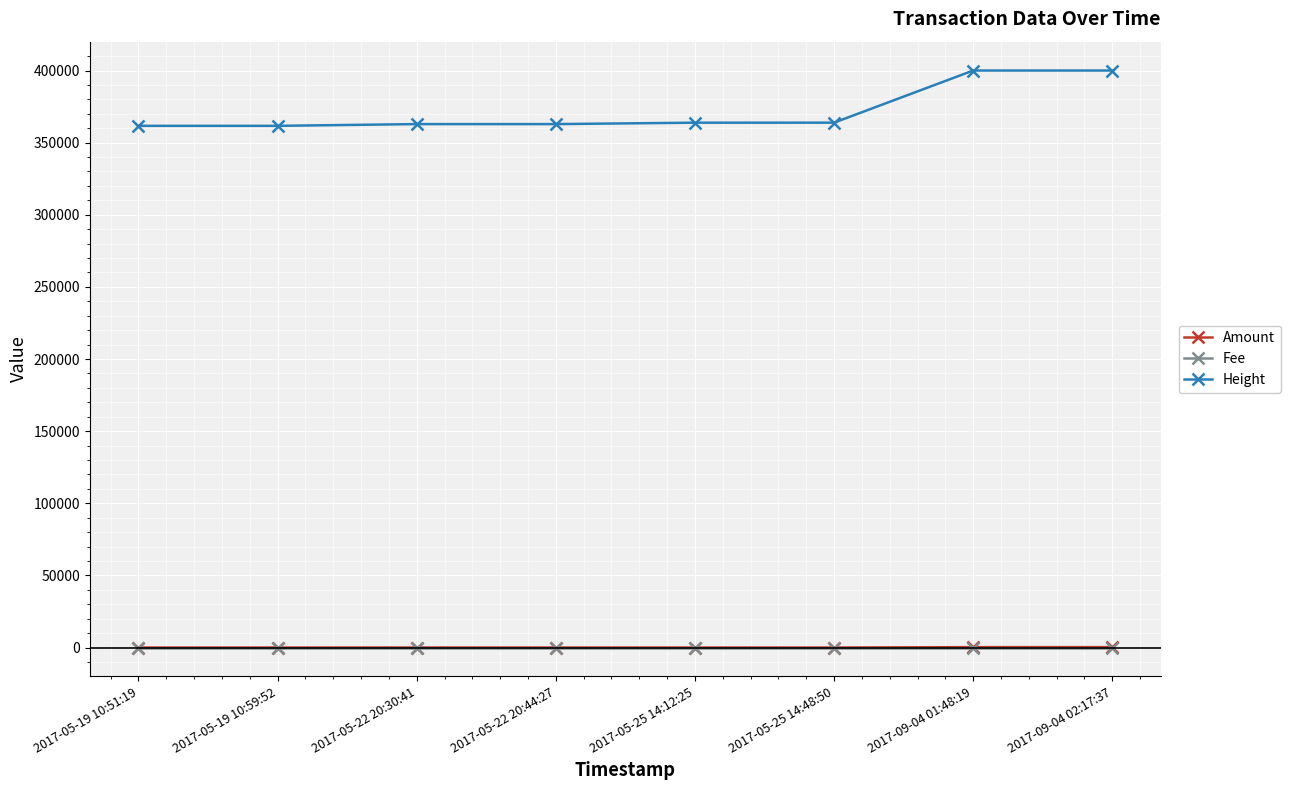

What is the minimum value for Height?

361639